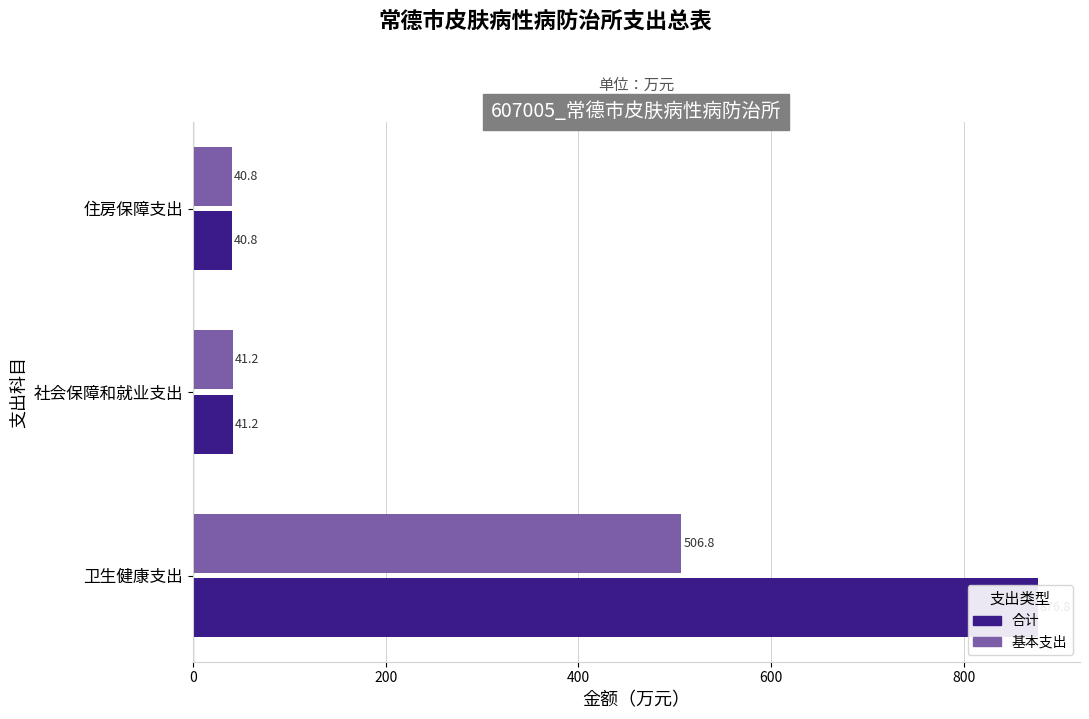

What are all the series names shown in the legend?

合计, 基本支出